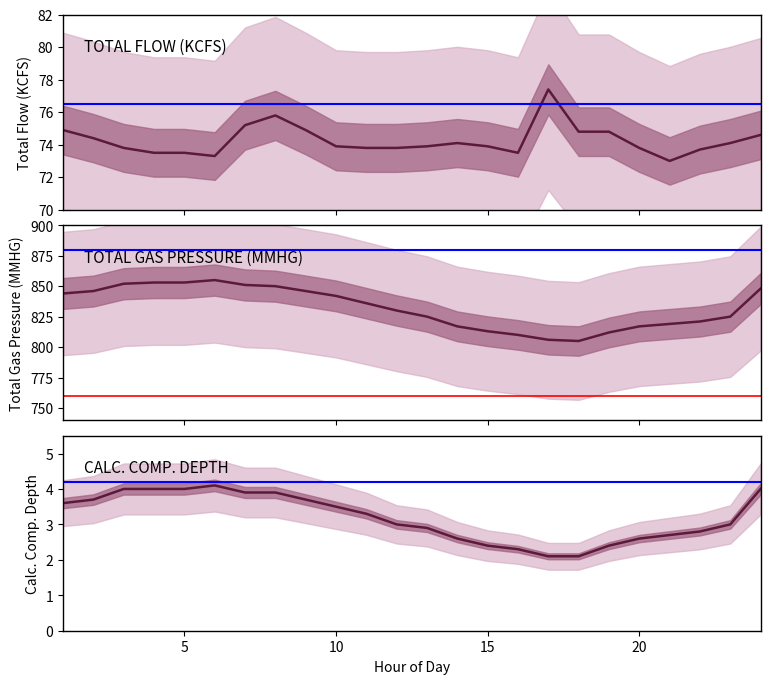

At which label does CALC COMP DEPTH first exceed 3?

1